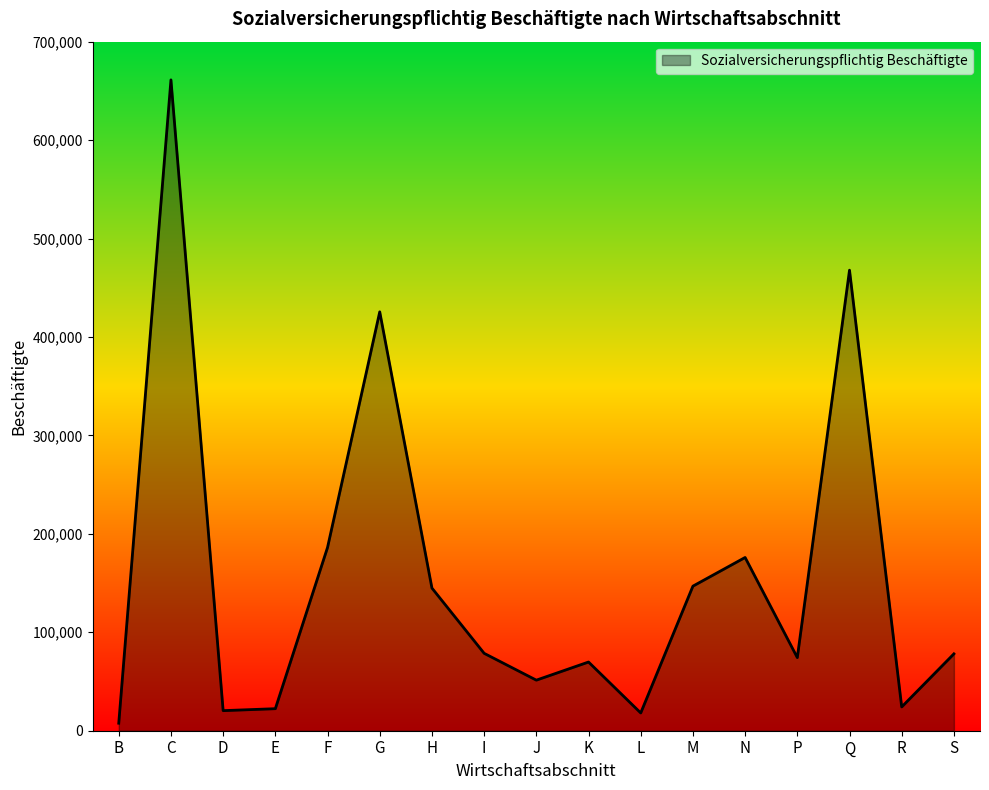

The value at G is 248325. True or false?

False